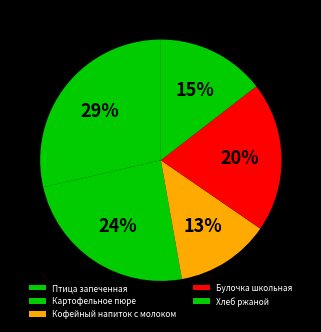

To the nearest percent, what percentage of the pie is Птица запеченная?

29%